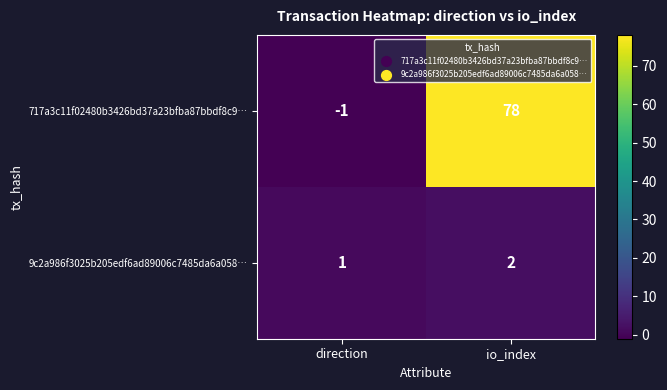

What is the smallest value displayed?

-1